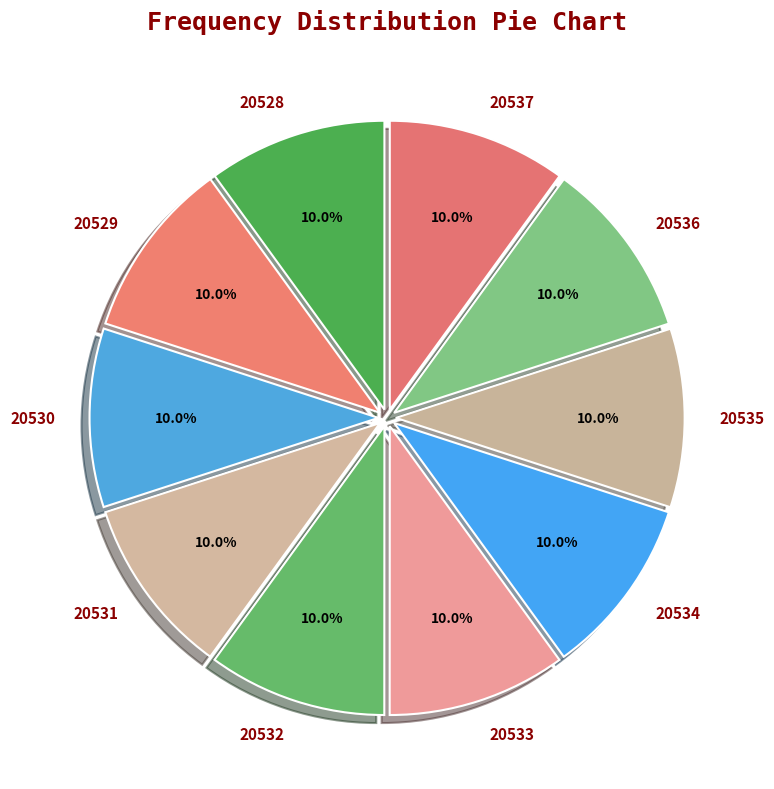

Is it true that 20537 is 10% of the pie?

True